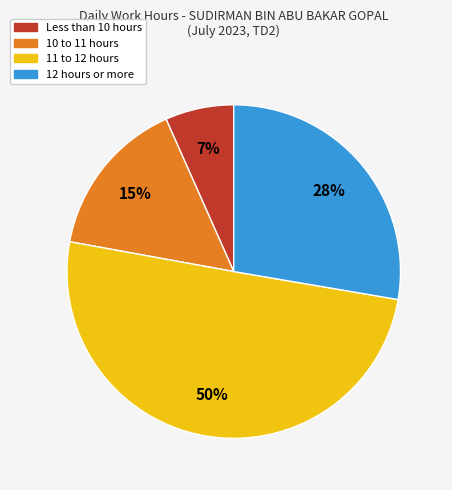

Count the number of slices in the pie.

4